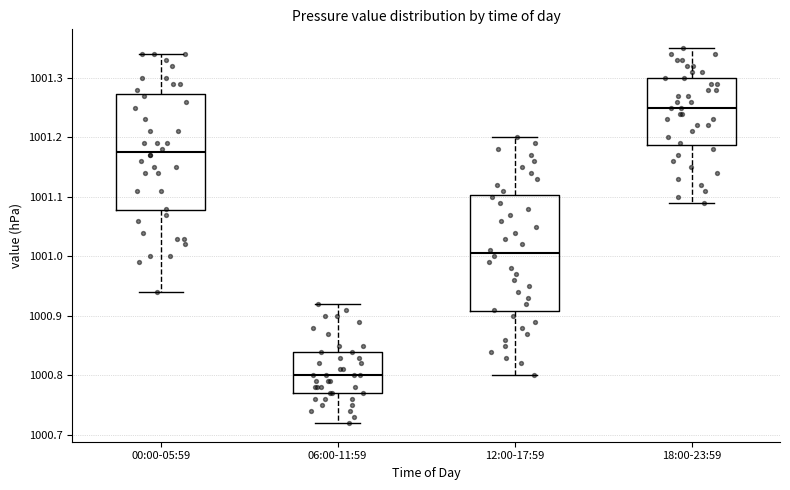

Reading left to right, read every box against the y-axis: the position of its median line, the range the box covers, and the ends of its whiskers. The values are not printed on the chart, so give them approximately, as read against the axis.

00:00-05:59: median 1001.18, box 1001.08 to 1001.27, whiskers 1000.94 to 1001.34
06:00-11:59: median 1000.80, box 1000.77 to 1000.84, whiskers 1000.72 to 1000.92
12:00-17:59: median 1001.01, box 1000.91 to 1001.10, whiskers 1000.80 to 1001.20
18:00-23:59: median 1001.25, box 1001.19 to 1001.30, whiskers 1001.09 to 1001.35